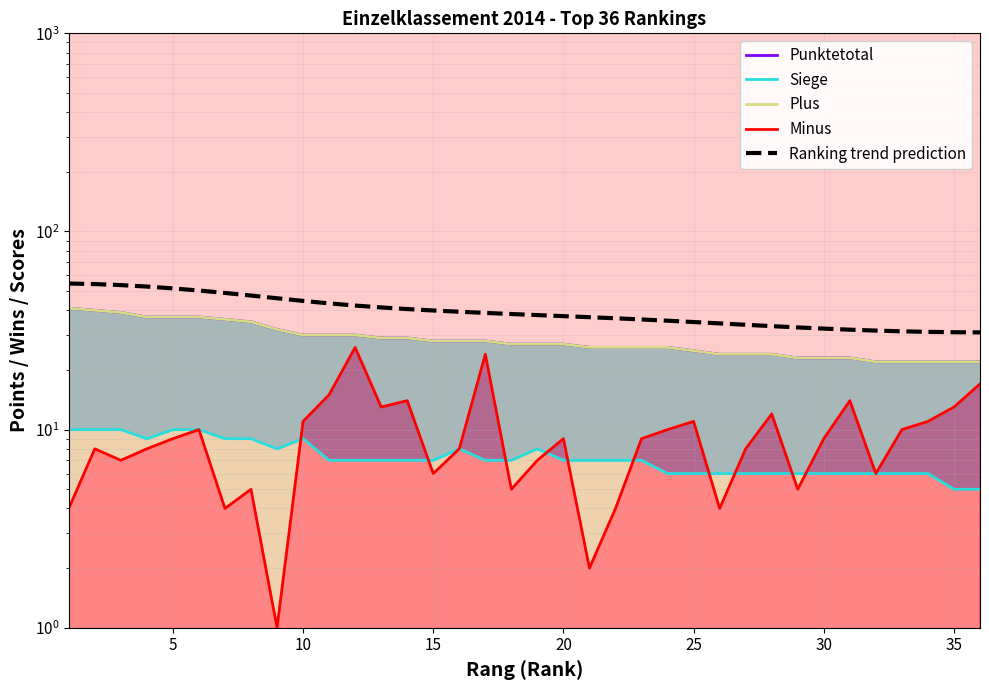

Is the value of Minus at 9 greater than the value of Plus at 33?

No